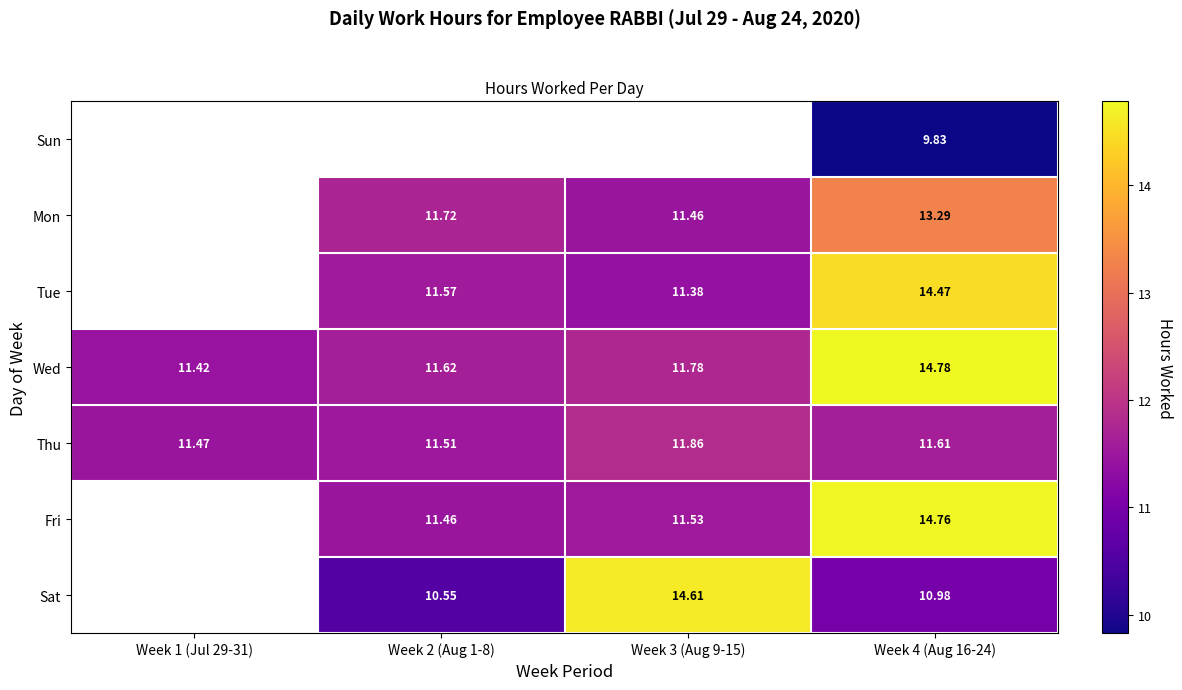

Is it true that Fri equals 11.5 at Week 3 (Aug 9-15)?

True